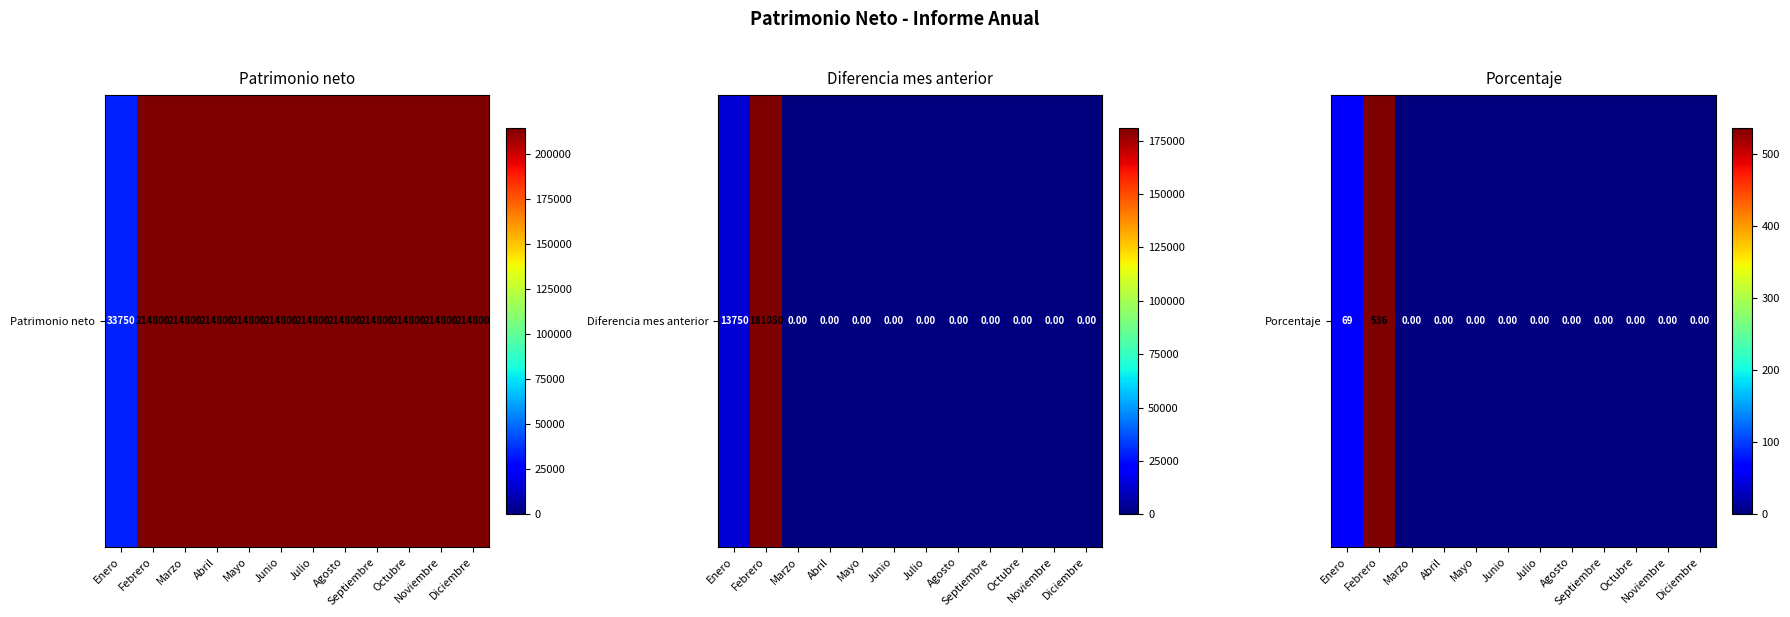

Which label corresponds to the largest value in the chart?

Febrero